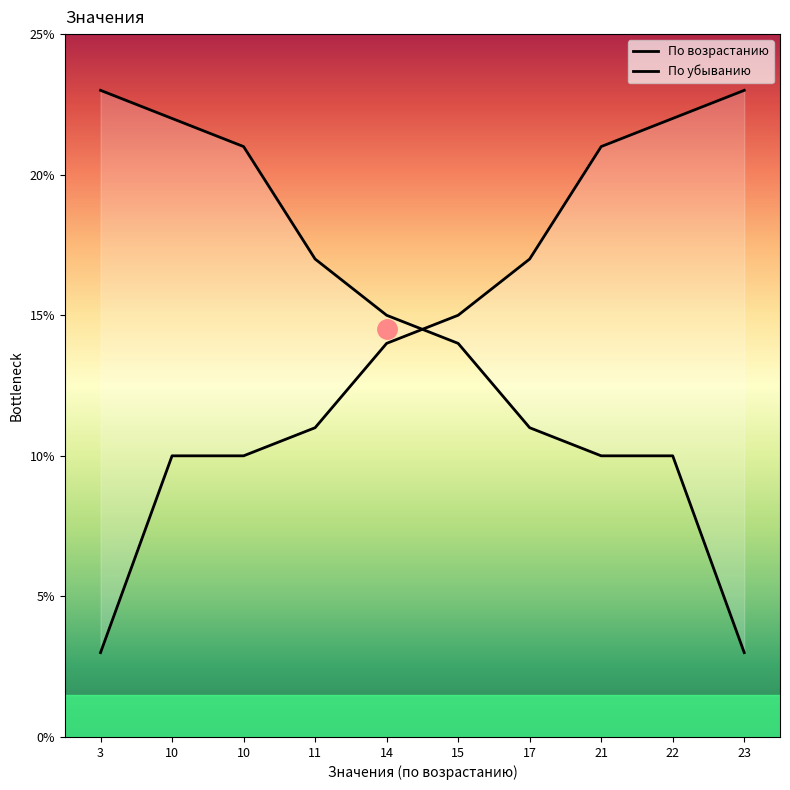

Is it true that По возрастанию equals 34 at 23?

False